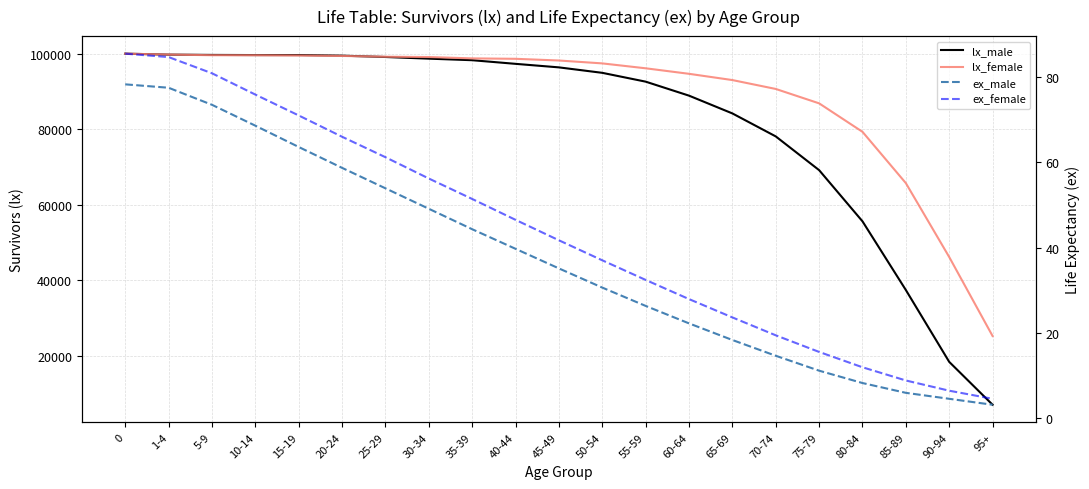

Which series changed the most between 35-39 and 75-79?

lx_male